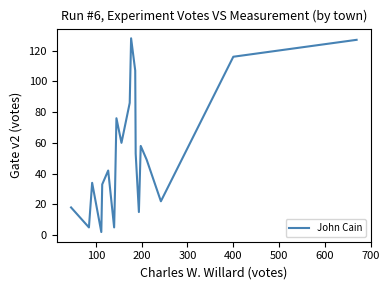

What is the greatest value displayed?

128